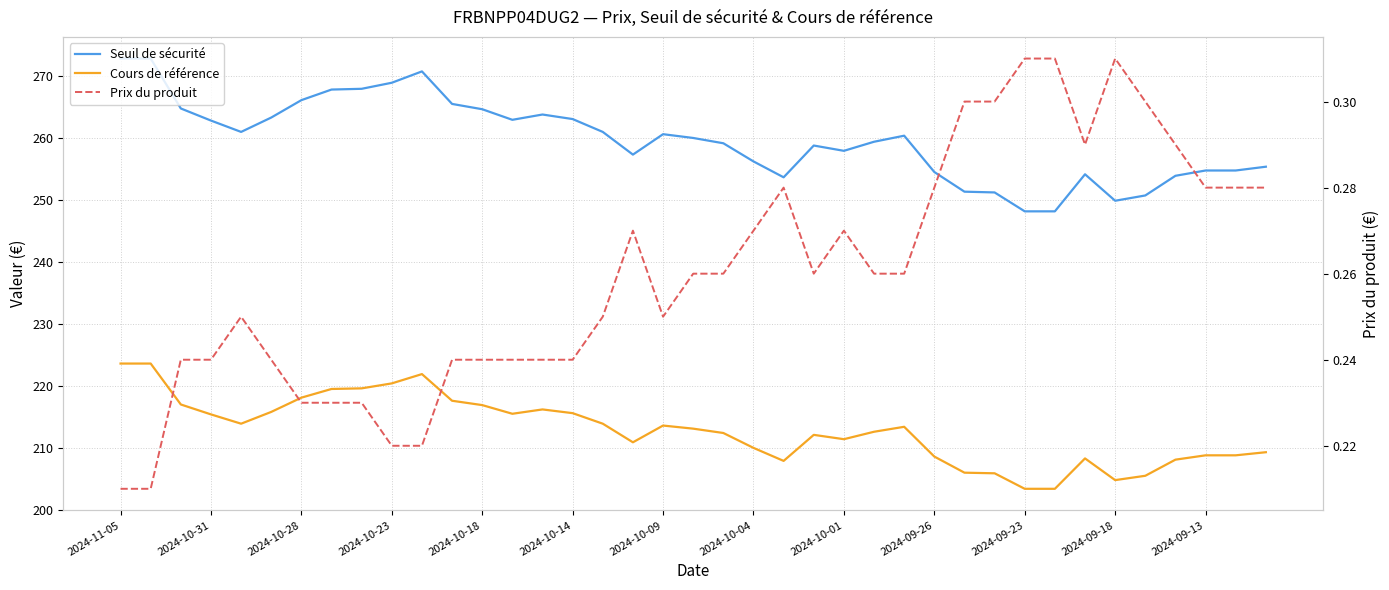

What is the difference between the second highest and minimum values in the Cours de référence series?

20.2